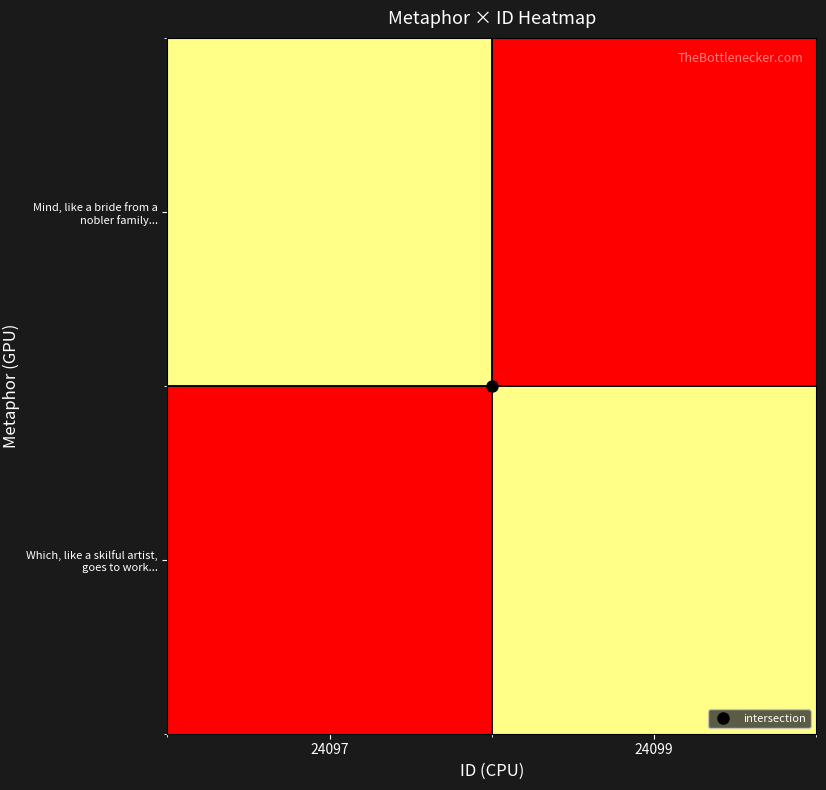

How many series are shown in this chart?

2